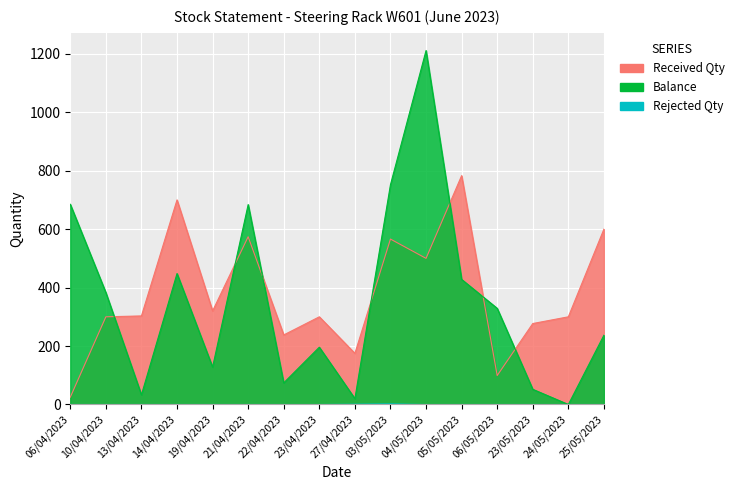

In Balance, how many points are lower than both neighbors (excluding endpoints)?

5